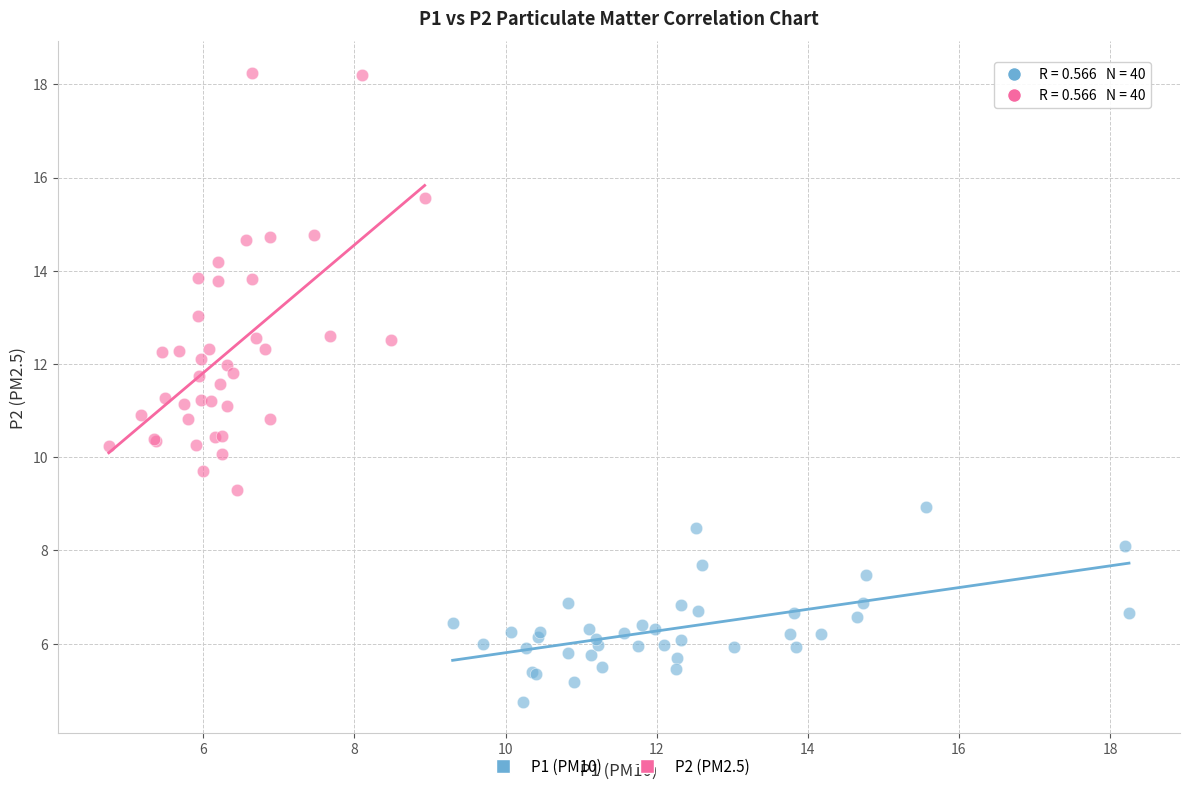

Which series contains the highest Y value?

P2 (PM2.5)